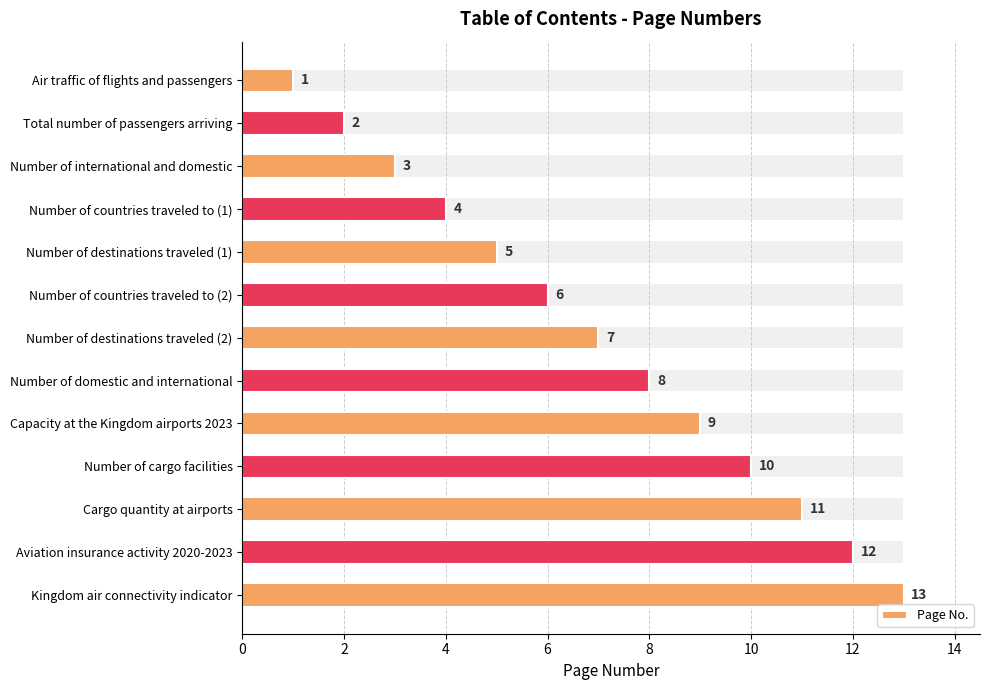

What is the value of the 4th bar from the left?

4